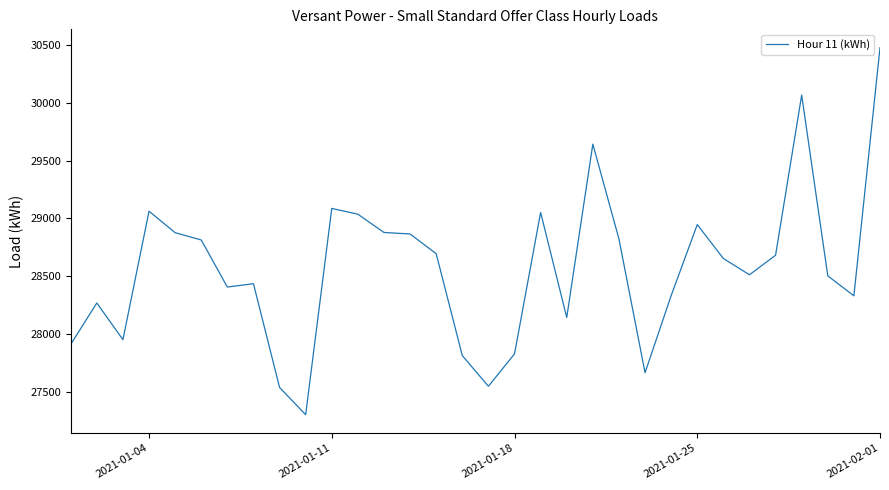

What is the greatest value displayed?

30476